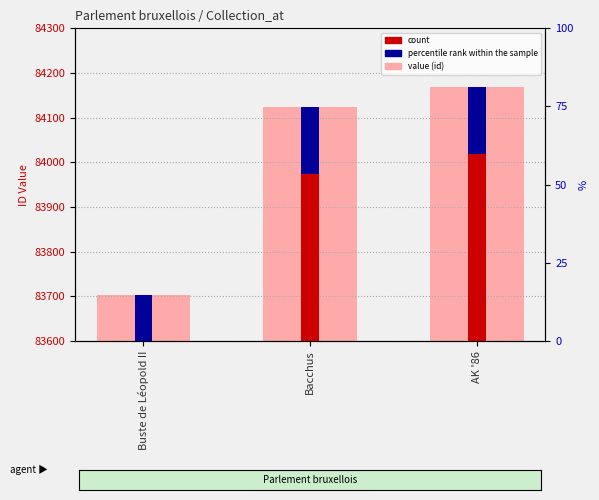

How many groups of bars are there?

3